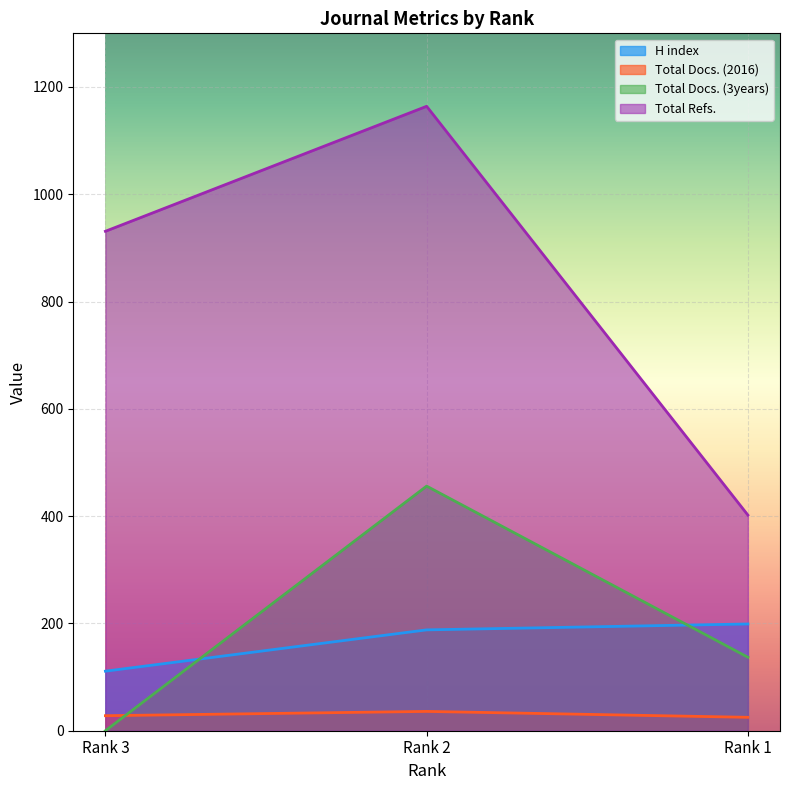

How many distinct data groups are displayed?

4